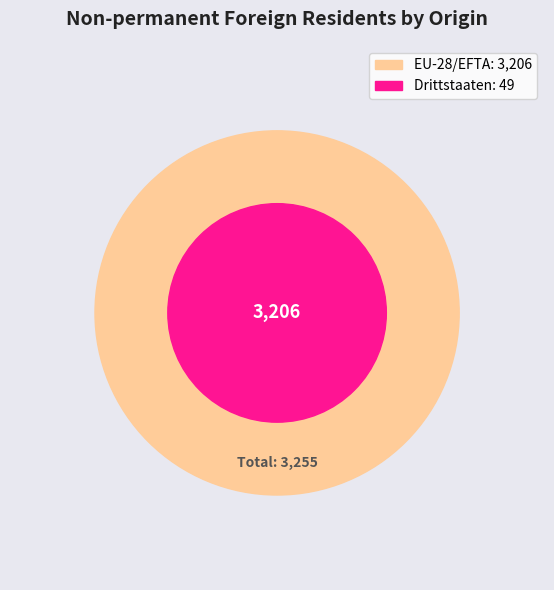

Do EU-28/EFTA and Drittstaaten together represent more than half of the pie?

Yes